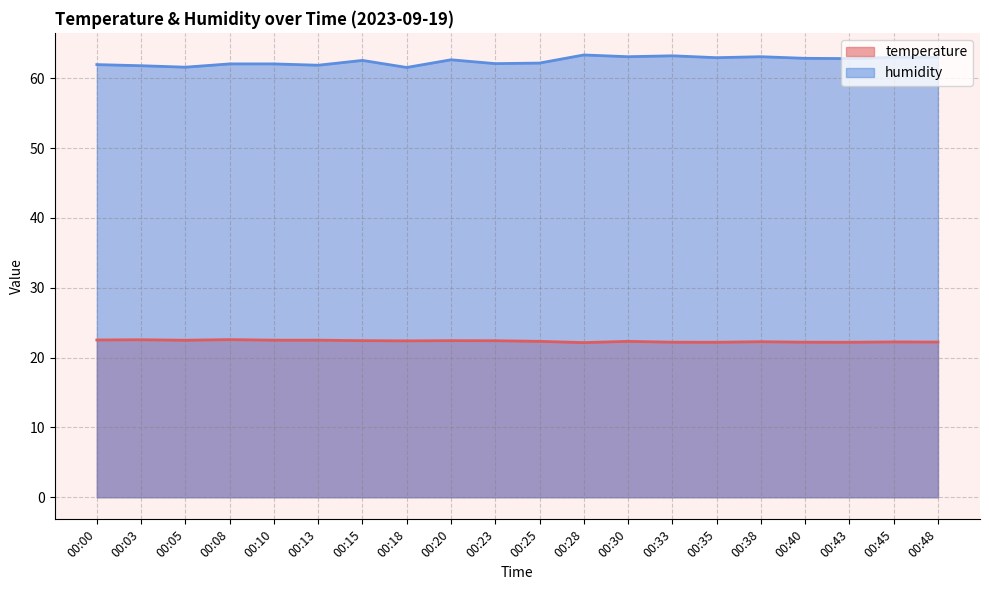

The temperature series shows 38.9 at 00:48. True or false?

False